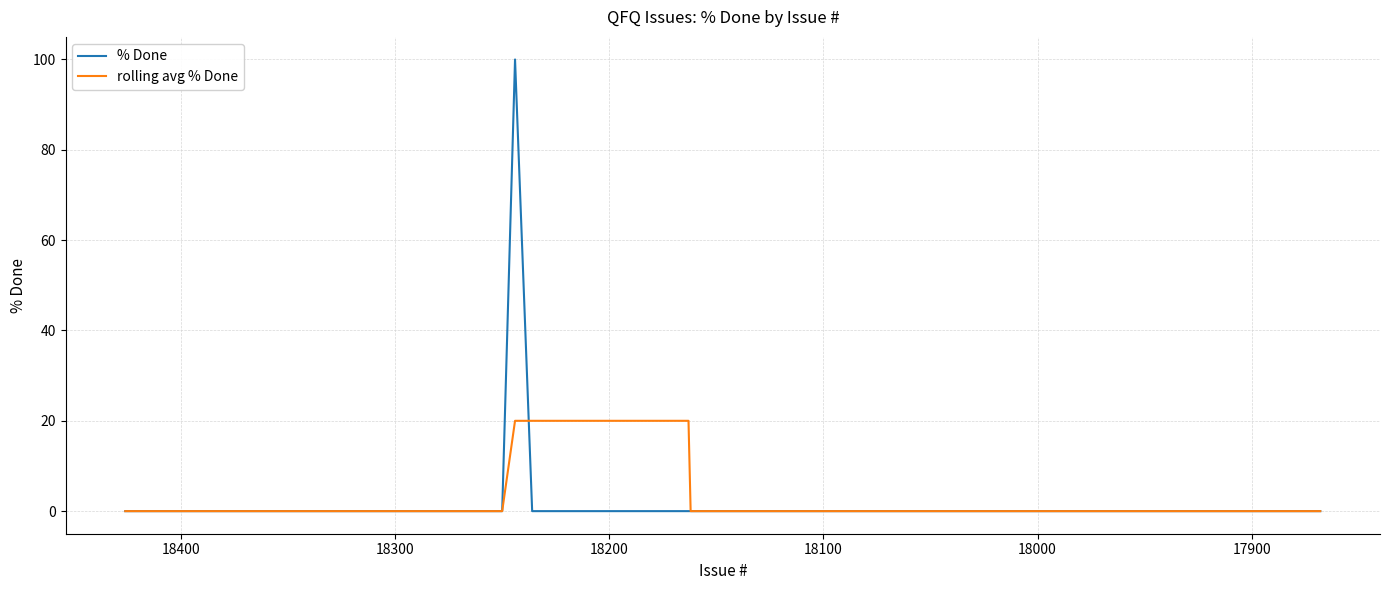

List the series in order of their peak value, highest first.

% Done, rolling avg % Done